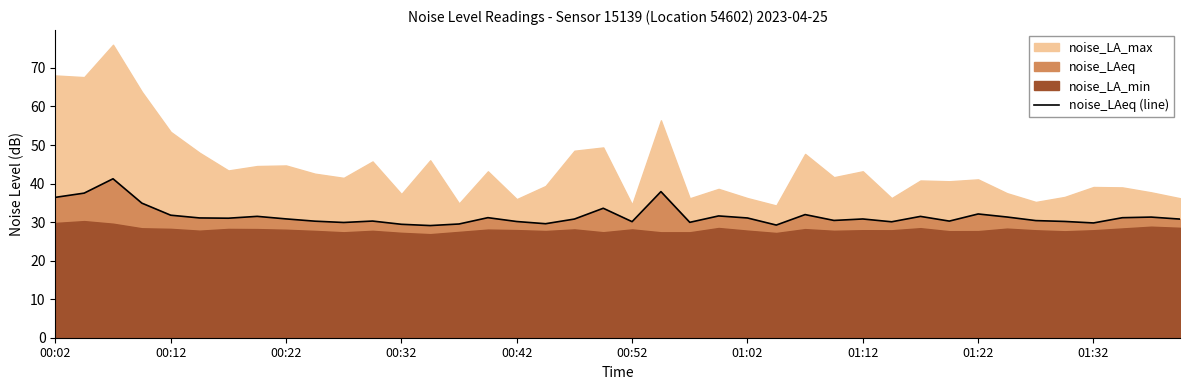

The value of noise_LAeq (line) at 01:22 is 17.4. True or false?

False